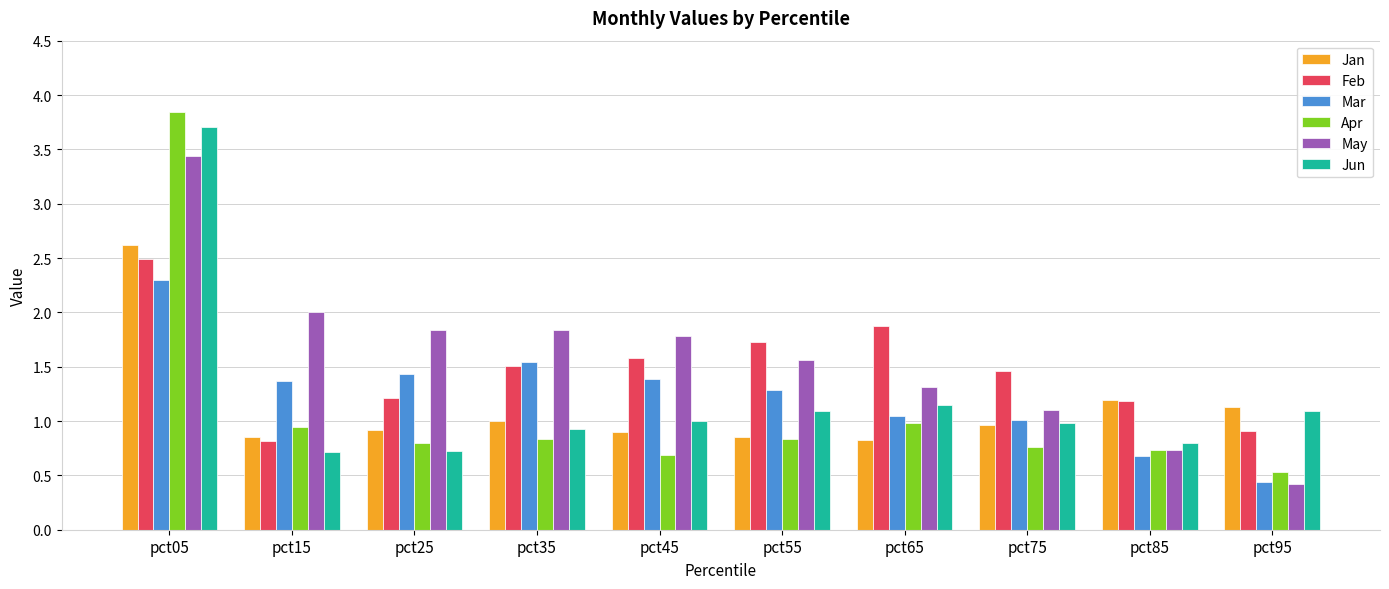

Which series has the largest range (max minus min)?

Apr